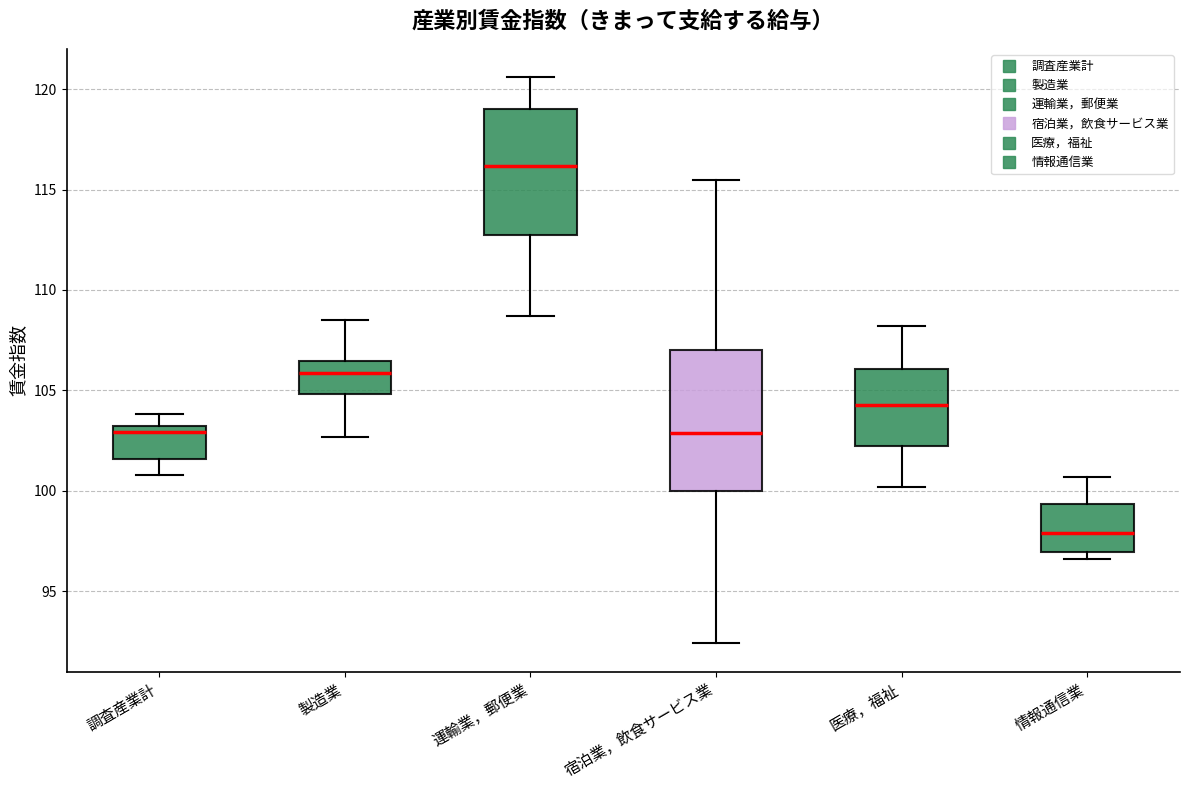

Where does the lower whisker of the box for 医療，福祉 end on the y-axis? The values are not printed on the chart, so give them approximately, as read against the axis.

100.0